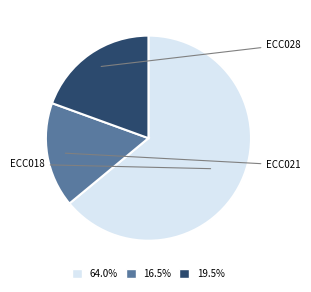

What is the total percentage of ECC021 and ECC018?

80.5%